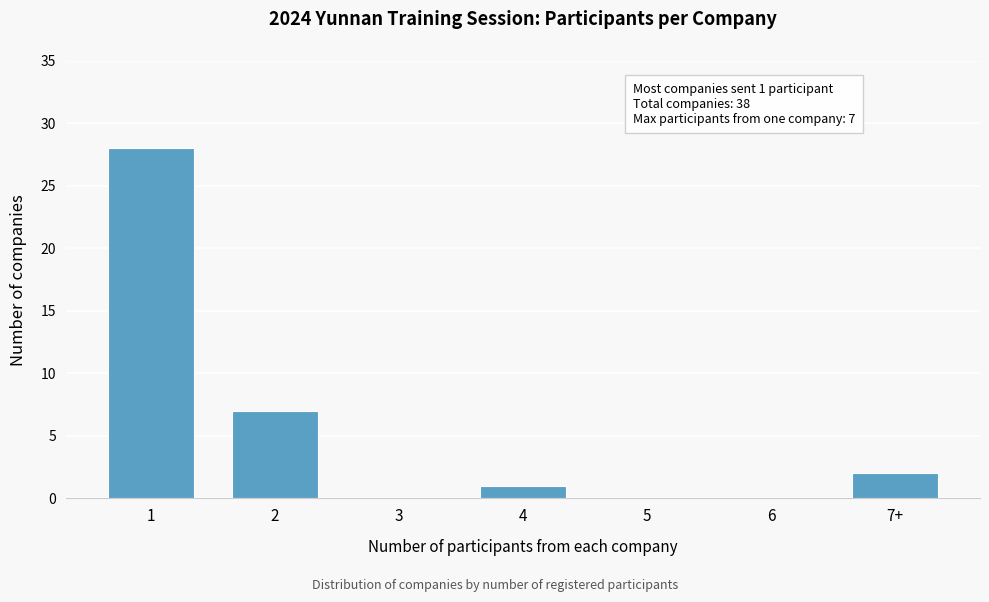

Reading left to right, what are all the values shown in this chart?

1=28	2=7	3=0	4=1	5=0	6=0	7+=2